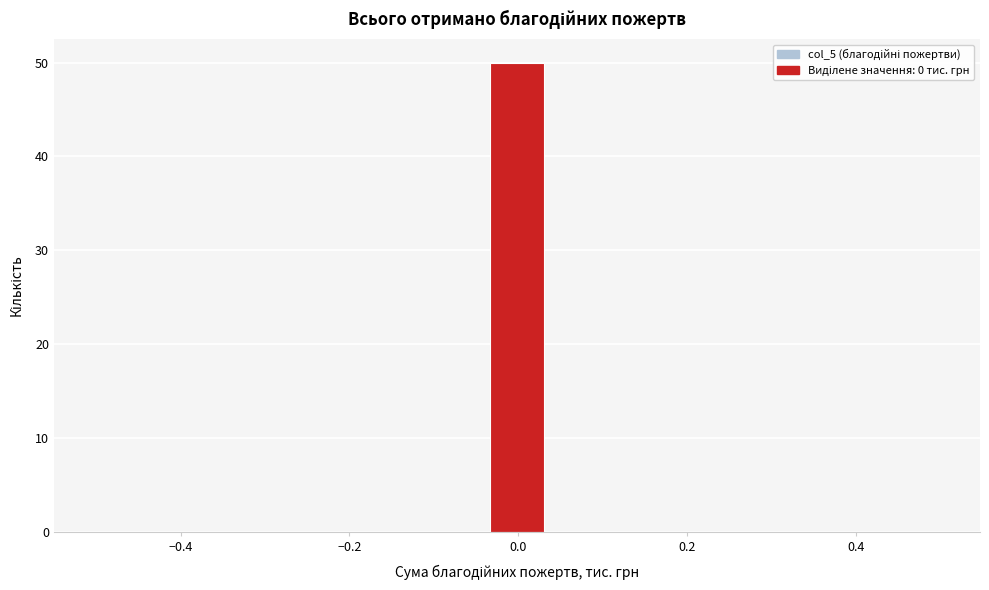

Around what value on the x-axis is the tallest bar? Give the approximate position of its centre, as read against the axis.

0.00